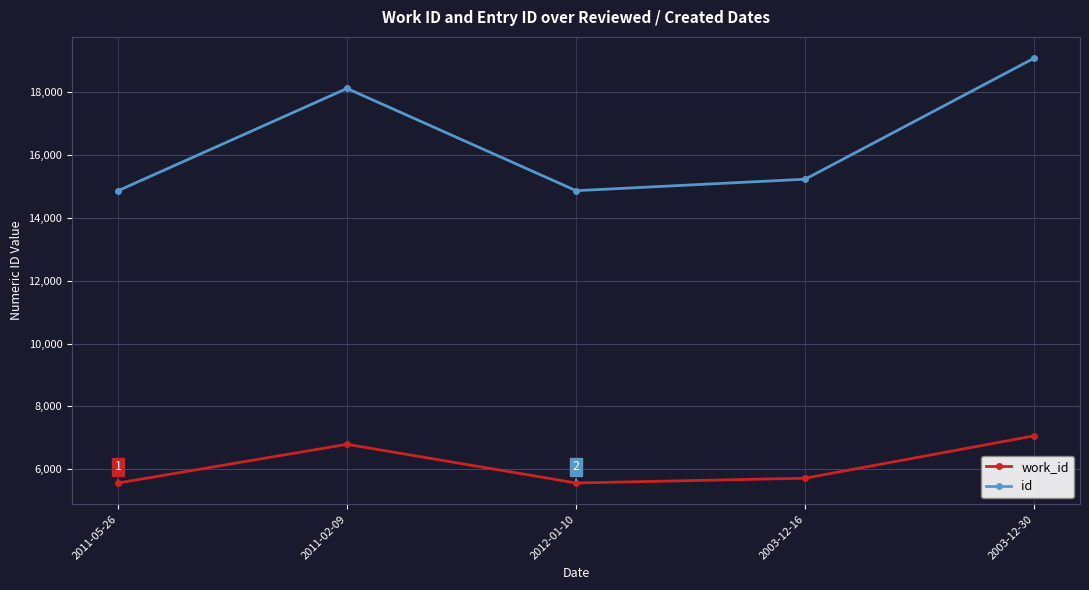

Count the number of data series in this chart.

2